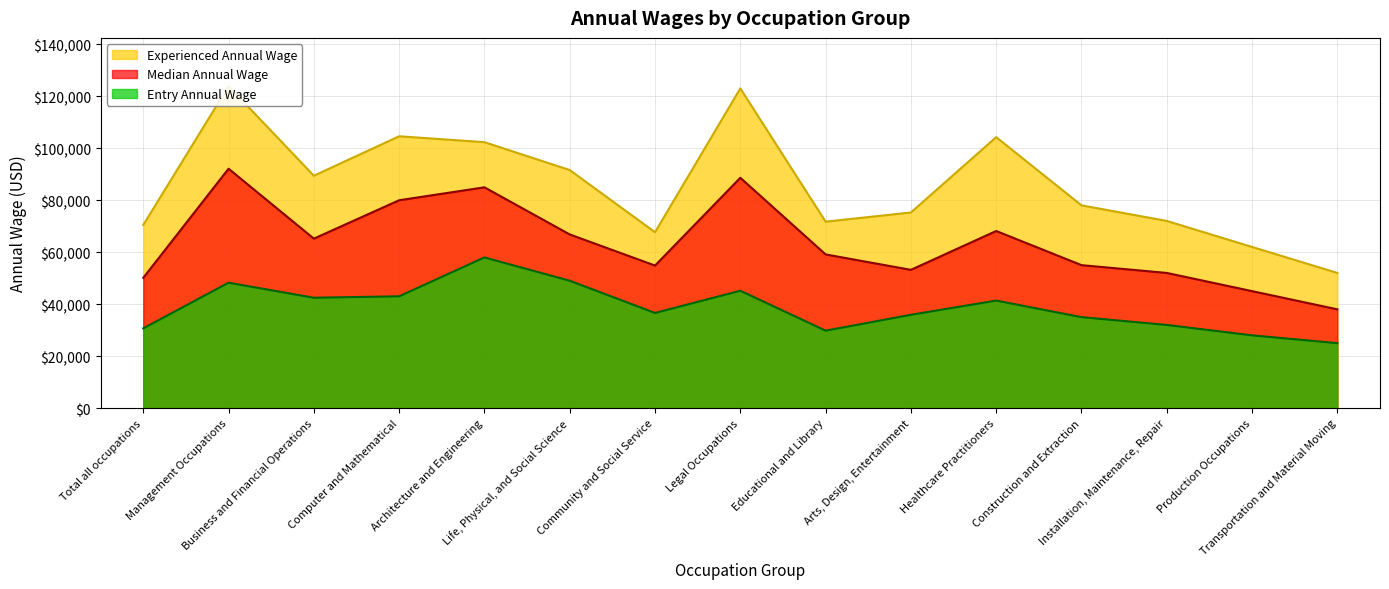

Reading left to right, what are all the values shown in this chart?

Entry Annual Wage: Total all occupations=30679	Management Occupations=48246	Business and Financial Operations=42459	Computer and Mathematical=43014	Architecture and Engineering=57970	Life, Physical, and Social Science=49004	Community and Social Service=36616	Legal Occupations=45155	Educational and Library=29797	Arts, Design, Entertainment=35905	Healthcare Practitioners=41371	Construction and Extraction=35000	Installation, Maintenance, Repair=32000	Production Occupations=28000	Transportation and Material Moving=25000
Median Annual Wage: Total all occupations=50128	Management Occupations=92091	Business and Financial Operations=65188	Computer and Mathematical=79957	Architecture and Engineering=84937	Life, Physical, and Social Science=66806	Community and Social Service=54834	Legal Occupations=88599	Educational and Library=59126	Arts, Design, Entertainment=53189	Healthcare Practitioners=68133	Construction and Extraction=55000	Installation, Maintenance, Repair=52000	Production Occupations=45000	Transportation and Material Moving=38000
Experienced Annual Wage: Total all occupations=70461	Management Occupations=123835	Business and Financial Operations=89386	Computer and Mathematical=104569	Architecture and Engineering=102296	Life, Physical, and Social Science=91578	Community and Social Service=67670	Legal Occupations=122976	Educational and Library=71717	Arts, Design, Entertainment=75251	Healthcare Practitioners=104228	Construction and Extraction=78000	Installation, Maintenance, Repair=72000	Production Occupations=62000	Transportation and Material Moving=52000